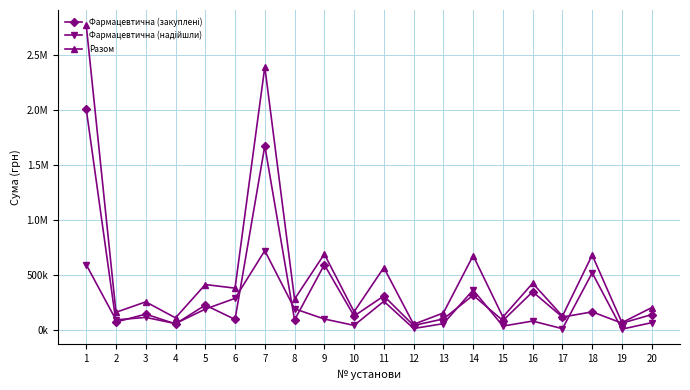

Which series has the widest spread of values?

Разом